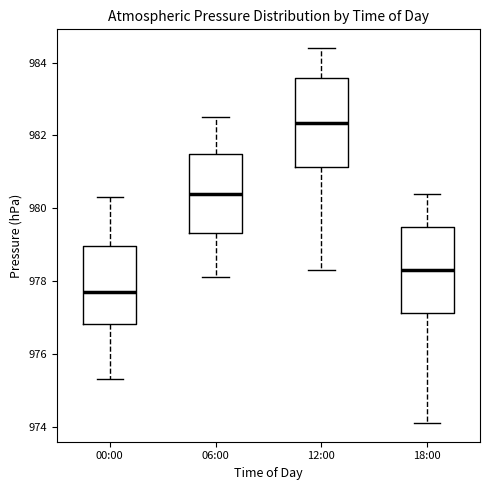

Which box's median line is the highest?

12:00